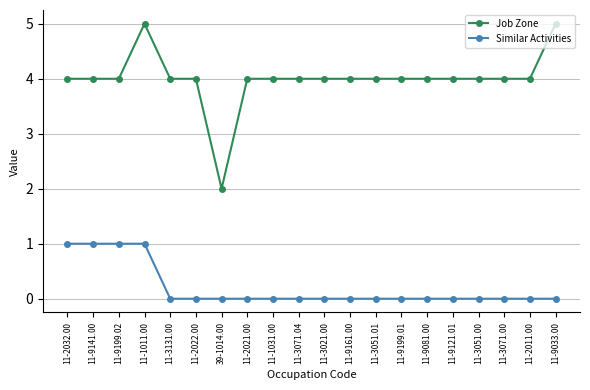

What is the label of the 9th point from the right?

11-9161.00